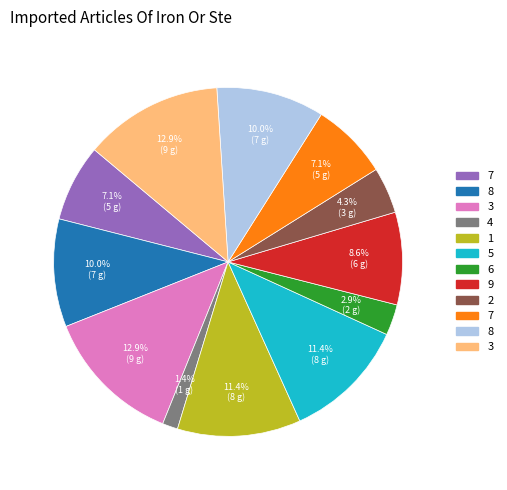

Count the number of slices in the pie.

12